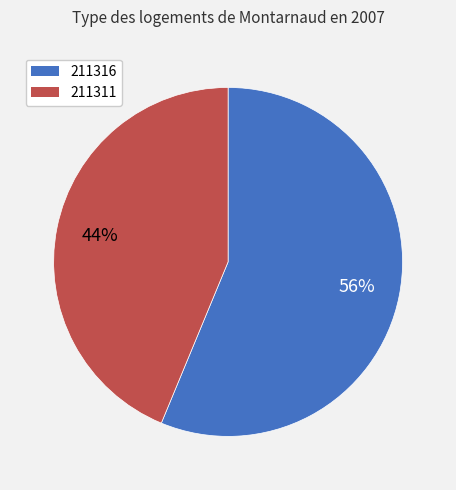

Is 211316 the majority of the pie?

Yes